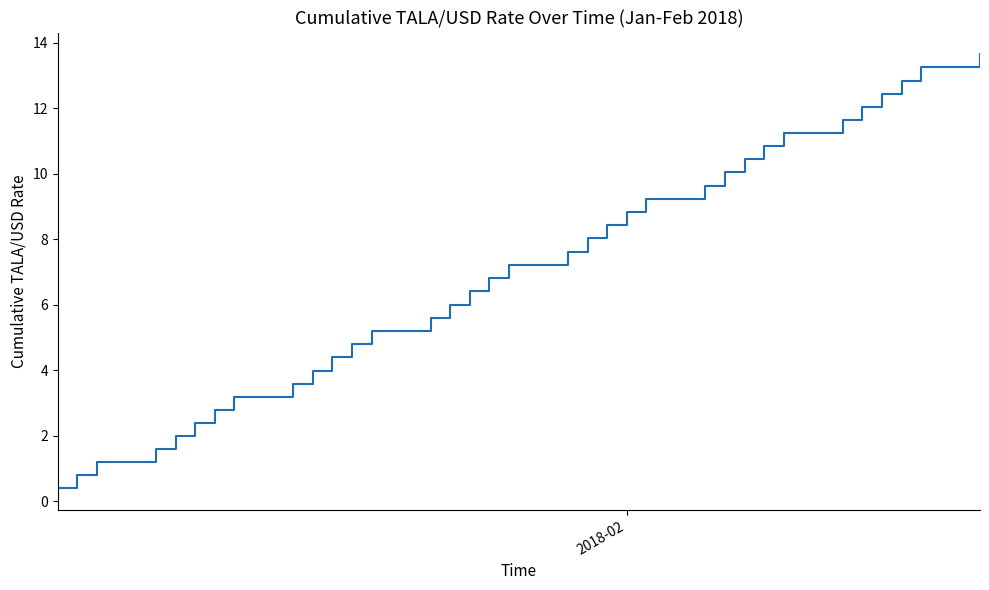

What is the maximum value shown in the chart?

13.6